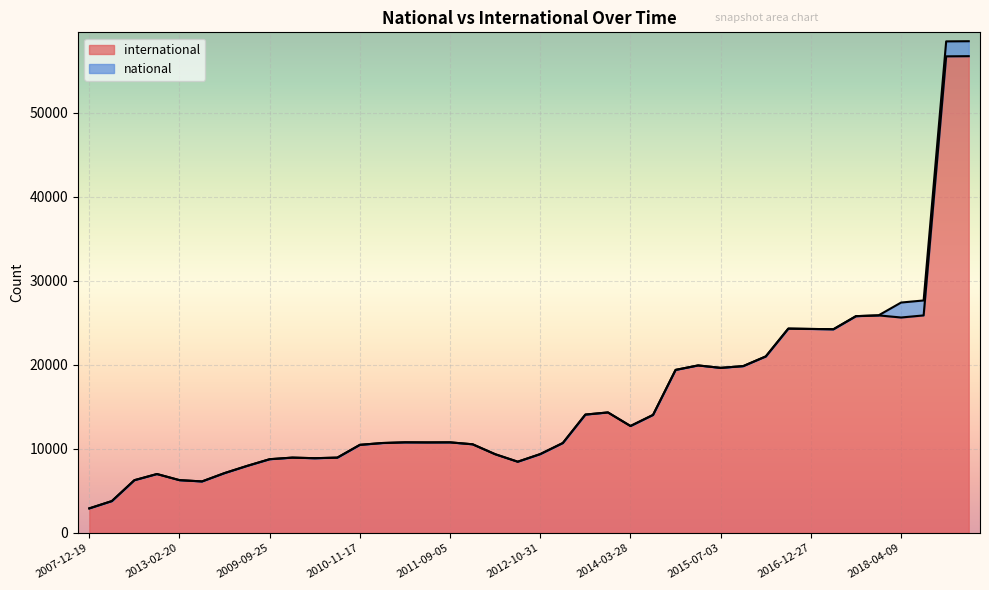

How many interior local valleys (lower than both neighbors) does the data have?

8